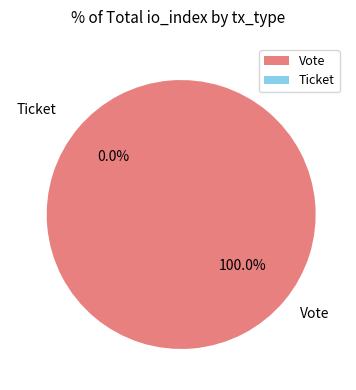

Is it true that Ticket is 1% of the pie?

False